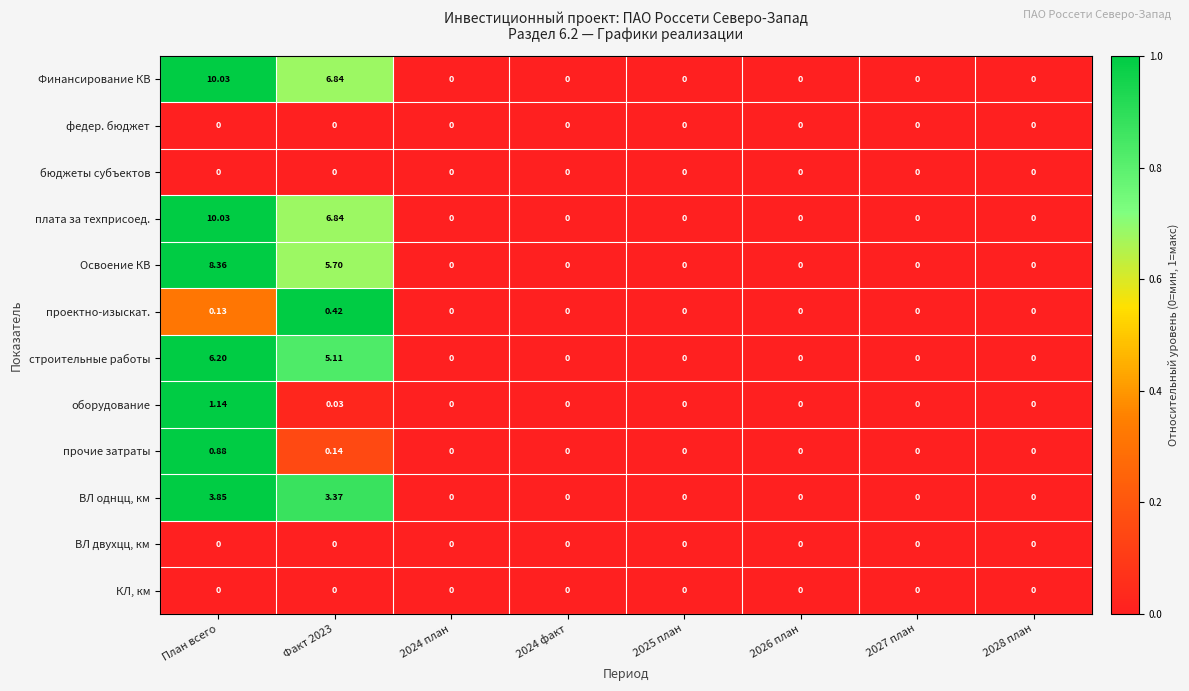

At which category is the sum across all series the highest?

План всего